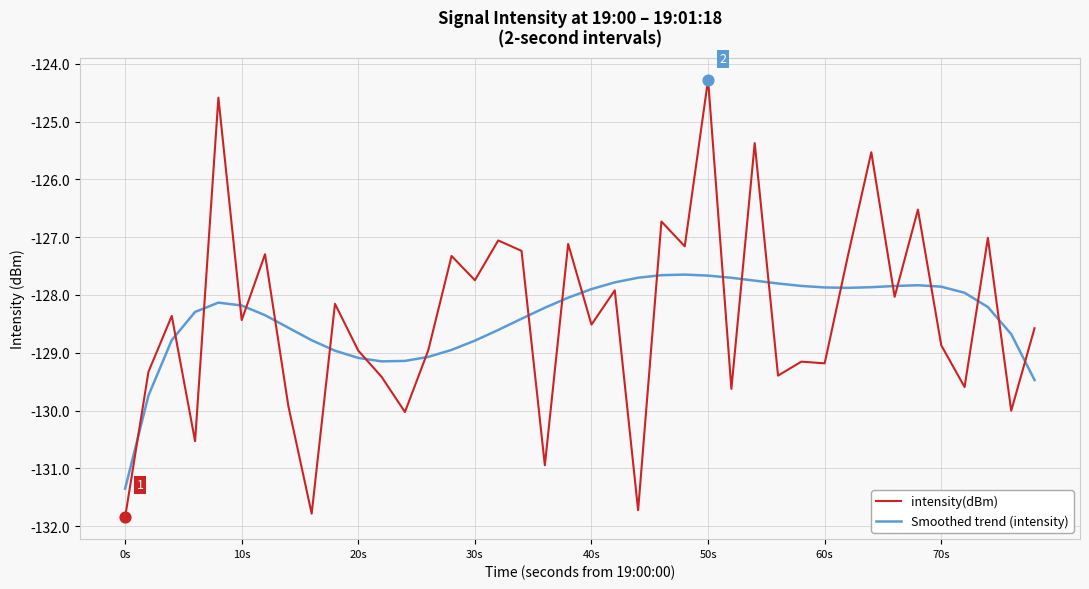

List the series in order of their peak value, highest first.

intensity(dBm), Smoothed trend (intensity)